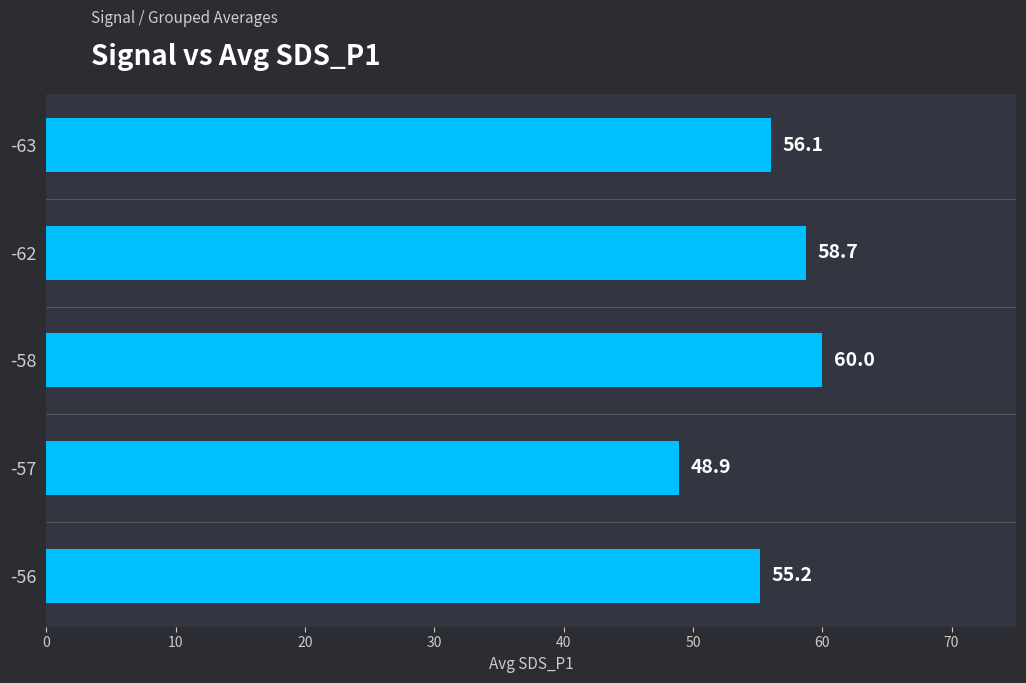

Does the chart contain any negative values?

No